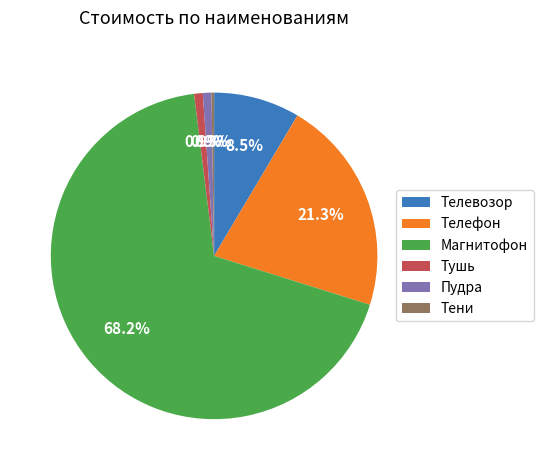

Which slice is the largest?

Магнитофон